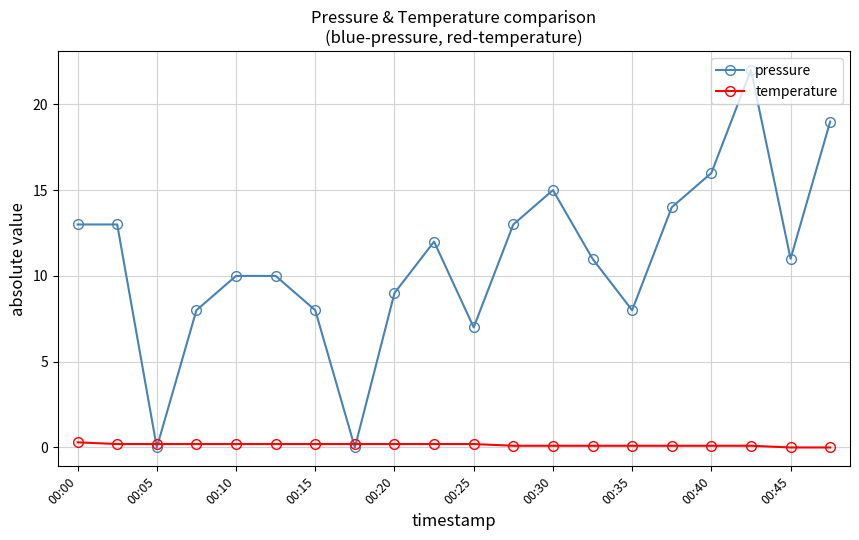

Which series has the largest range (max minus min)?

pressure